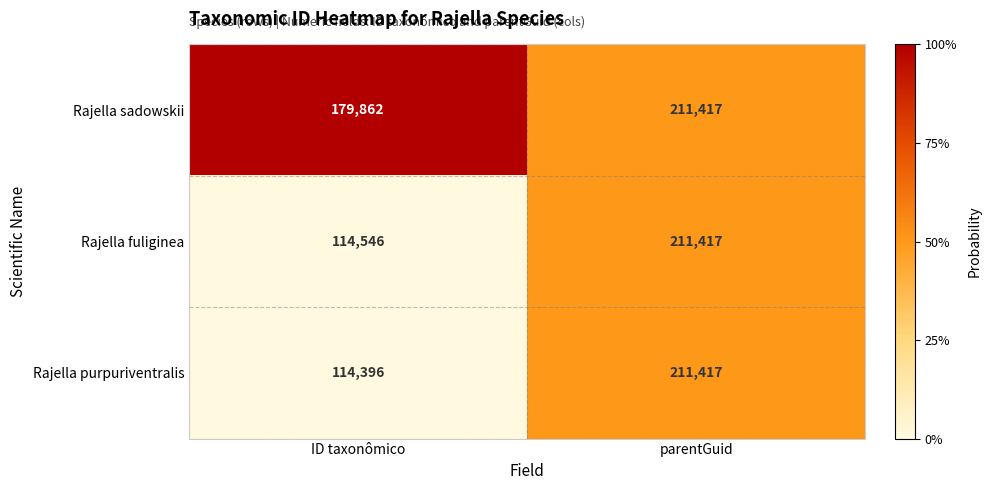

Which category has the lowest value across all series?

ID taxonômico